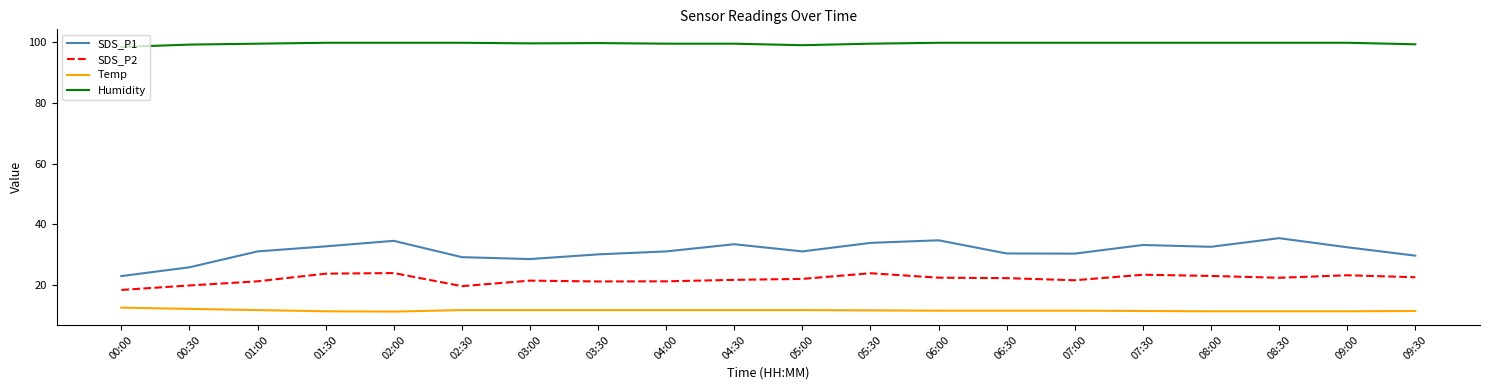

Which series has the largest range (max minus min)?

SDS_P1